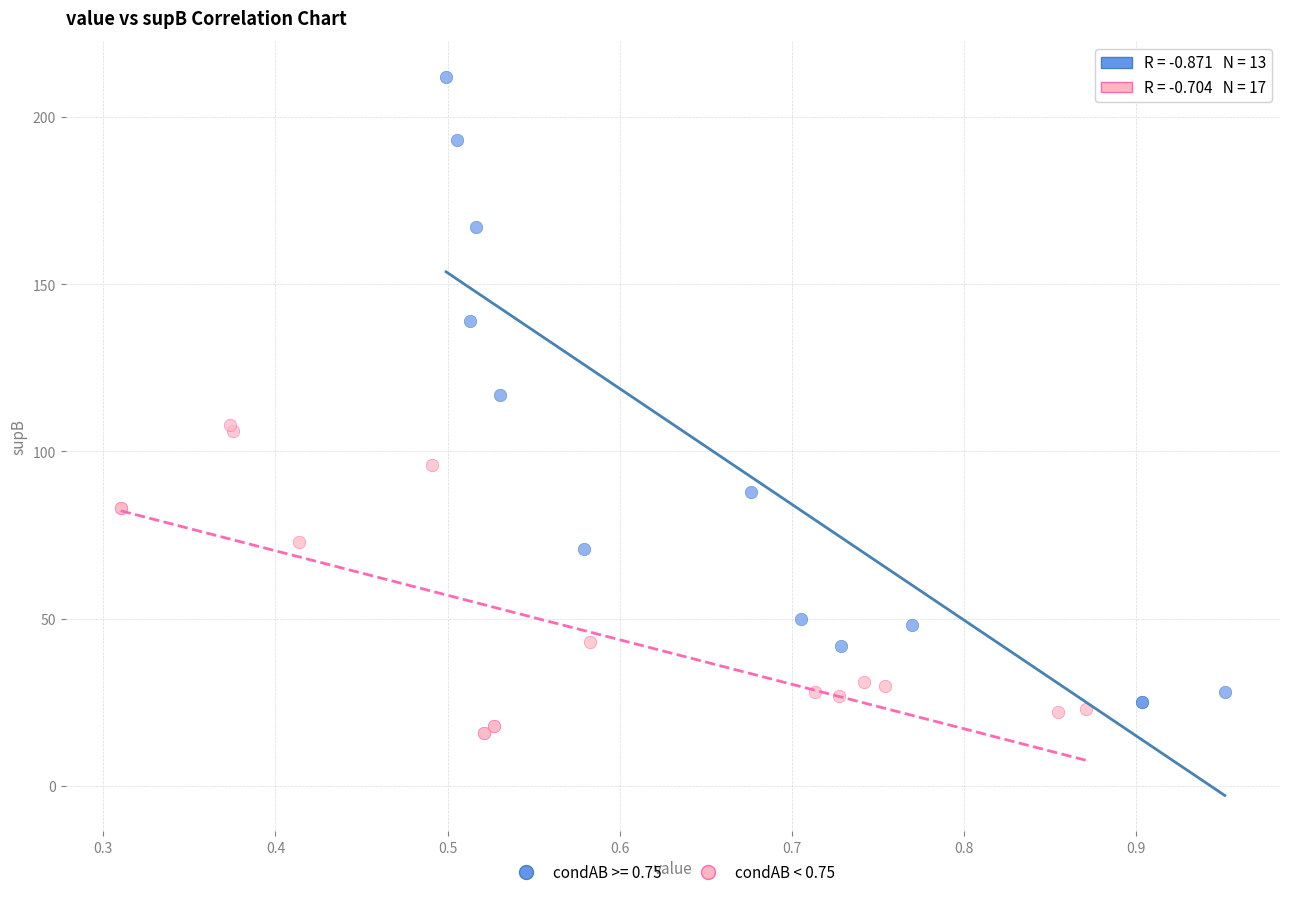

Which series reaches the maximum Y coordinate?

condAB >= 0.75